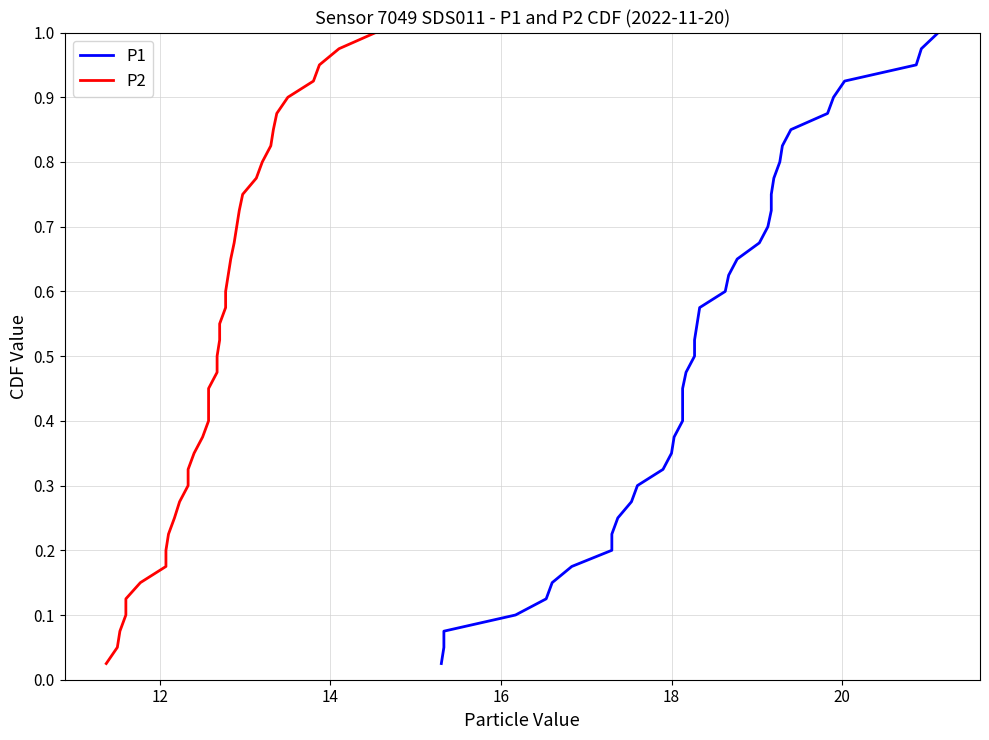

Which series has the largest total across all categories?

P1